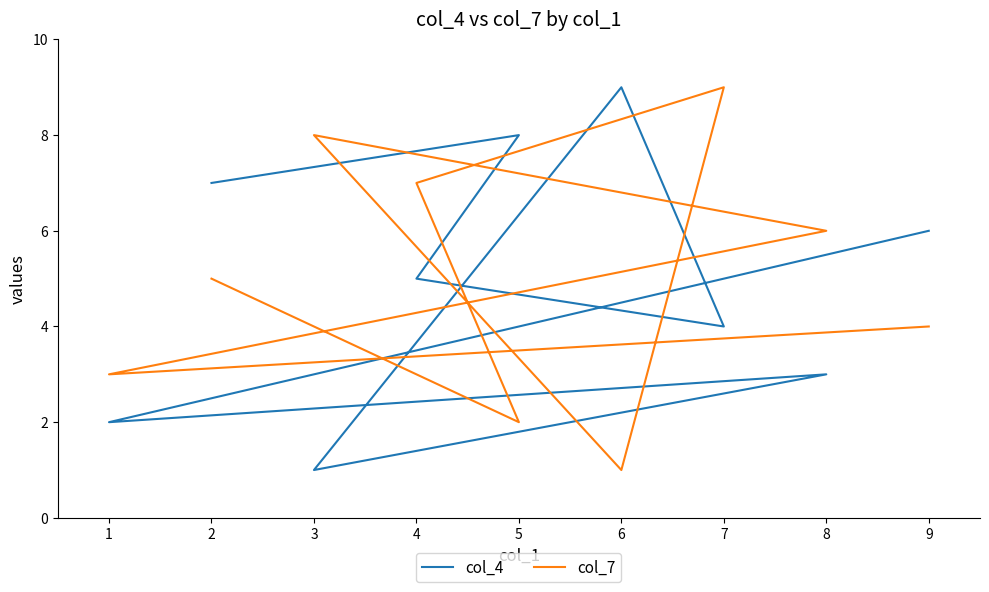

What is the greatest value displayed?

9